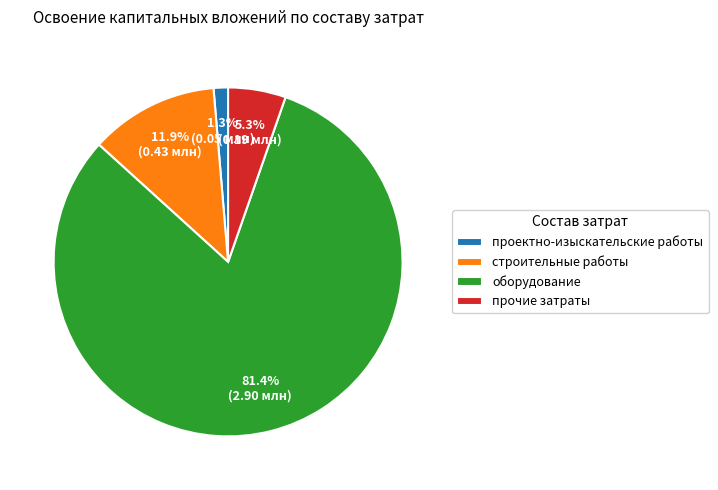

How many segments does this pie chart have?

4